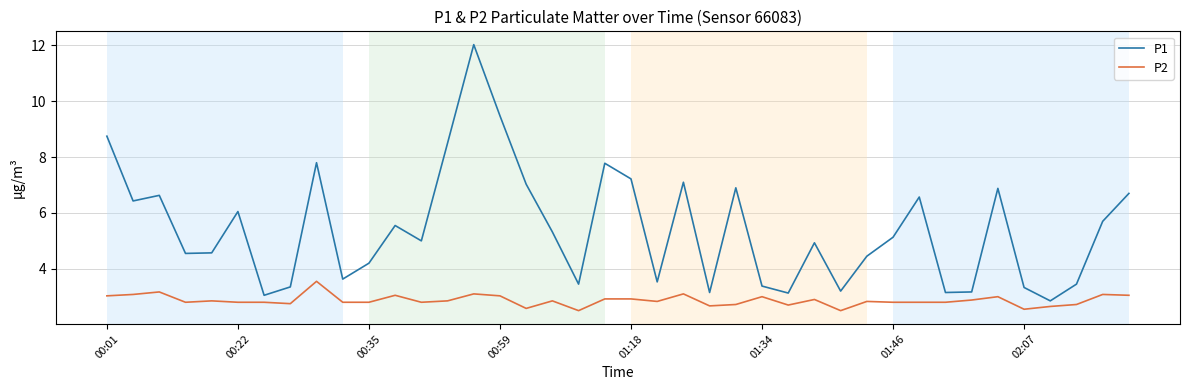

List the series in order of their overall mean, lowest first.

P2, P1